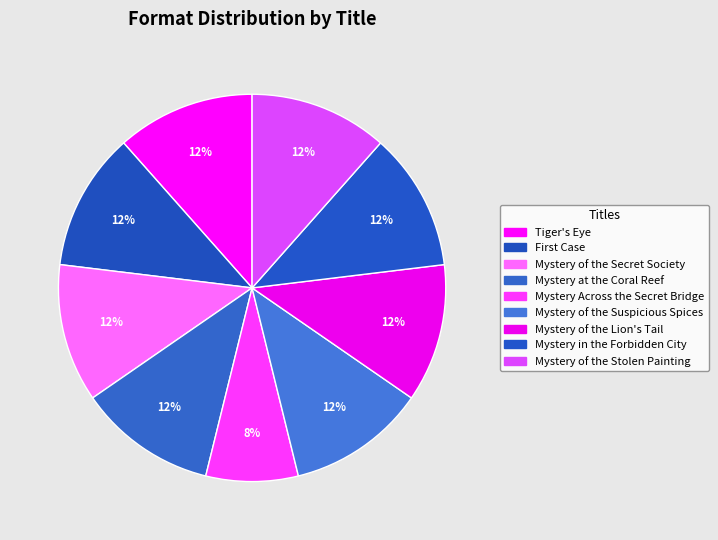

To the nearest percent, what is the difference between the largest and smallest slice percentages?

4%